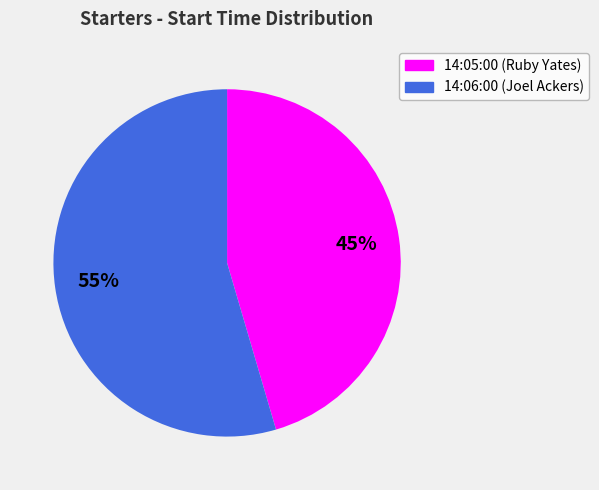

How many segments does this pie chart have?

2